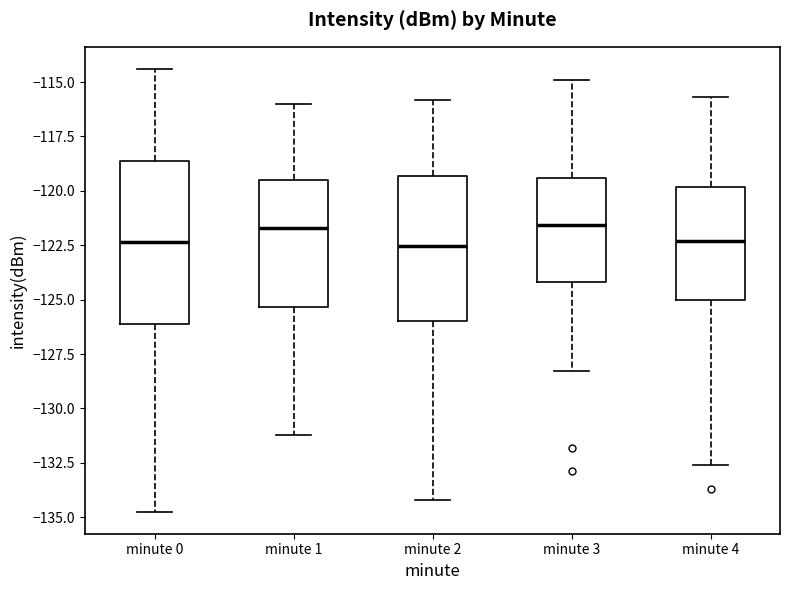

Reading left to right, transcribe this box plot: for each box, give where its median line is, the range the box spans, and where its two whiskers end, as read against the y-axis. The values are not printed on the chart, so give them approximately, as read against the axis.

minute 0: median -122.5, box -126.0 to -118.5, whiskers -134.5 to -114.5
minute 1: median -121.5, box -125.5 to -119.5, whiskers -131.0 to -116.0
minute 2: median -122.5, box -126.0 to -119.5, whiskers -134.0 to -116.0
minute 3: median -121.5, box -124.0 to -119.5, whiskers -128.5 to -115.0
minute 4: median -122.5, box -125.0 to -120.0, whiskers -132.5 to -115.5